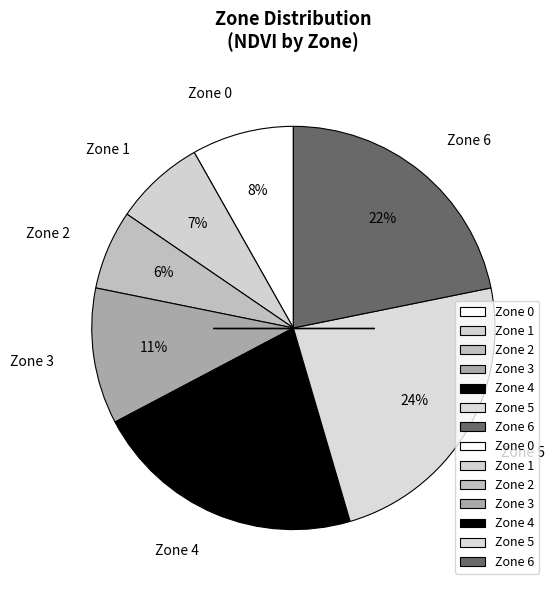

To the nearest percent, what percentage of the pie is Zone 1?

7%